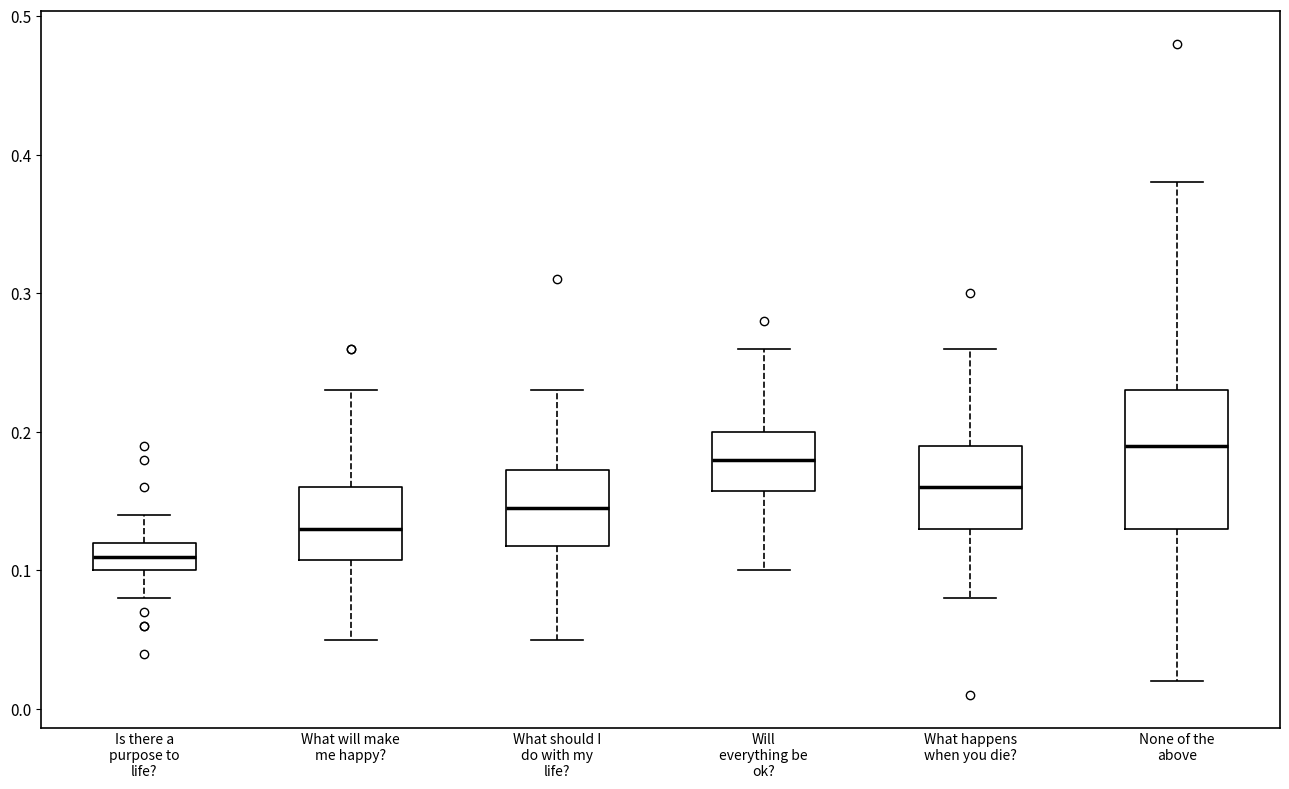

Reading left to right, read every box against the y-axis: the position of its median line, the range the box covers, and the ends of its whiskers. The values are not printed on the chart, so give them approximately, as read against the axis.

Is there a purpose to life?: median 0.11, box 0.10 to 0.12, whiskers 0.08 to 0.14
What will make me happy?: median 0.13, box 0.11 to 0.16, whiskers 0.05 to 0.23
What should I do with my life?: median 0.15, box 0.12 to 0.17, whiskers 0.05 to 0.23
Will everything be ok?: median 0.18, box 0.16 to 0.20, whiskers 0.10 to 0.26
What happens when you die?: median 0.16, box 0.13 to 0.19, whiskers 0.08 to 0.26
None of the above: median 0.19, box 0.13 to 0.23, whiskers 0.02 to 0.38